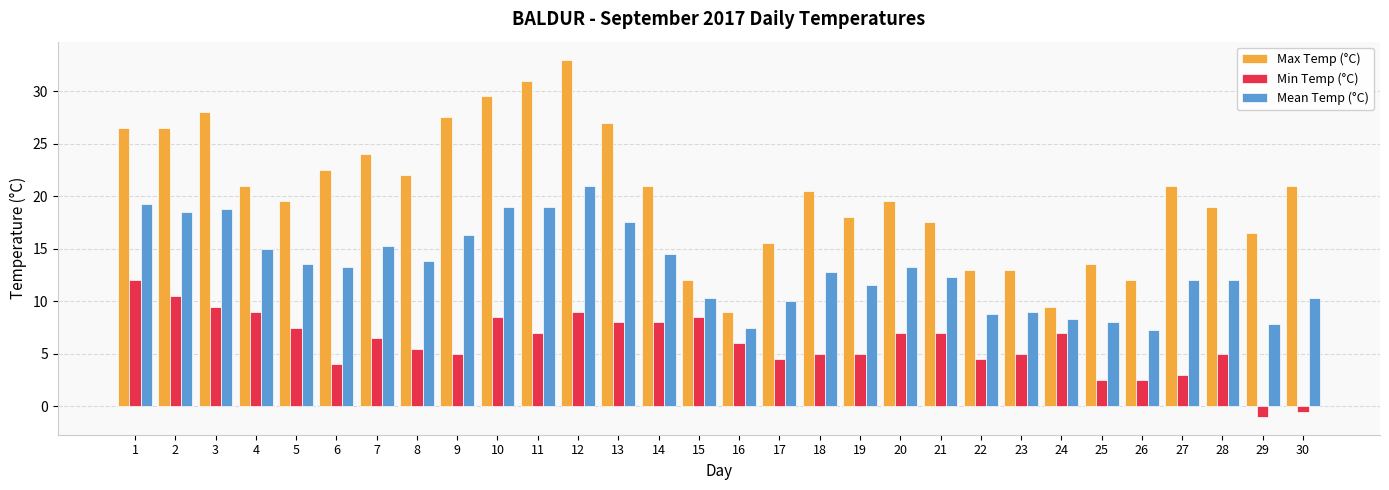

How many bars are there in total?

90